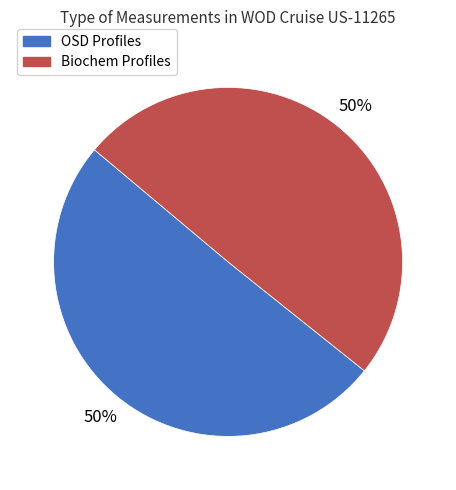

True or false: OSD Profiles accounts for 45% of the total.

False